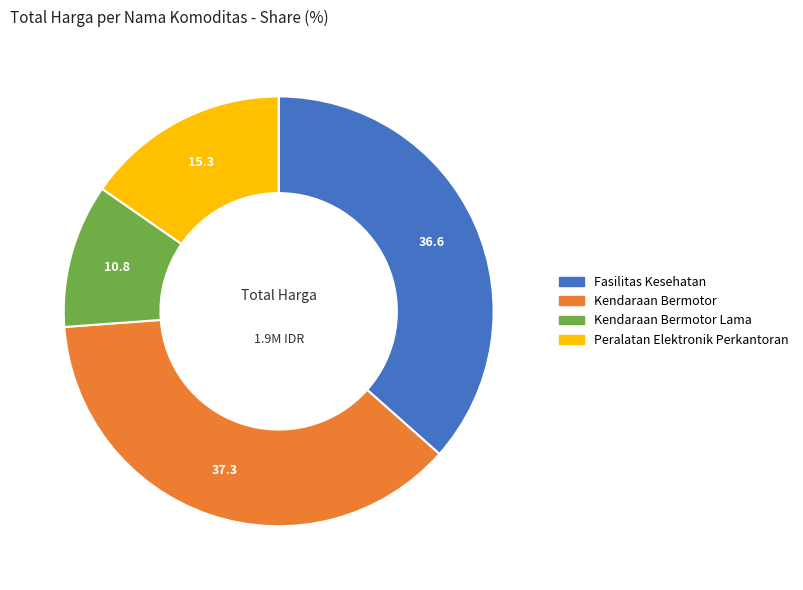

Does any single category account for the majority?

No